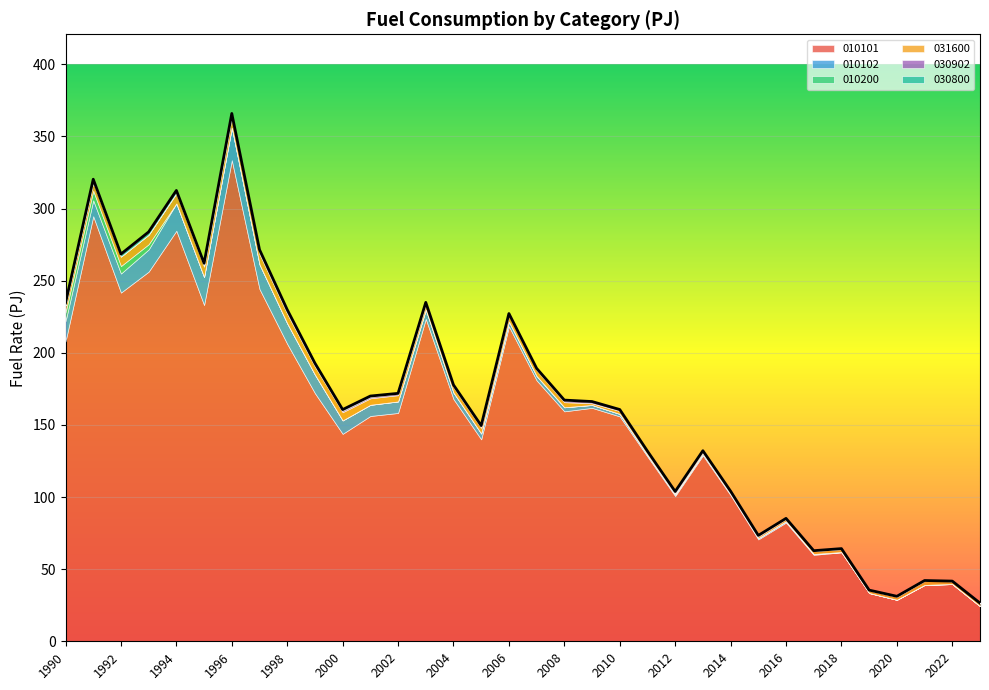

At which category is the sum across all series the highest?

1996